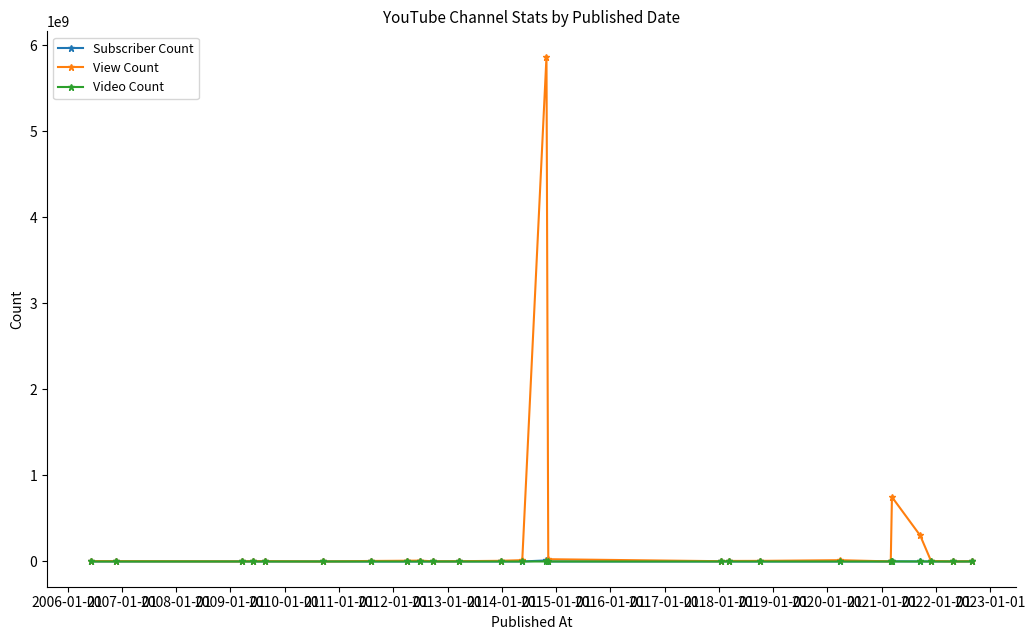

What is the maximum value for View Count?

5866216473